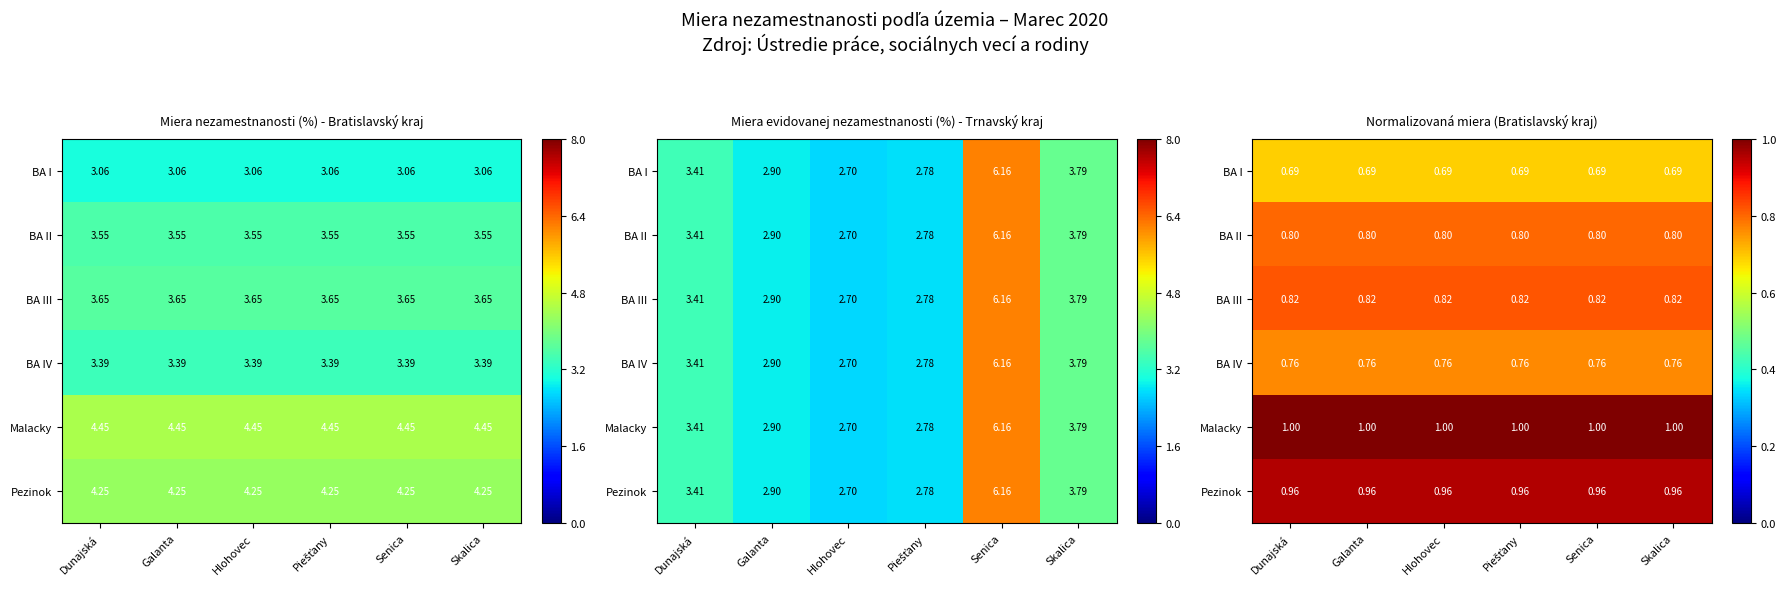

The value of BA IV at Galanta is 0.8. True or false?

True